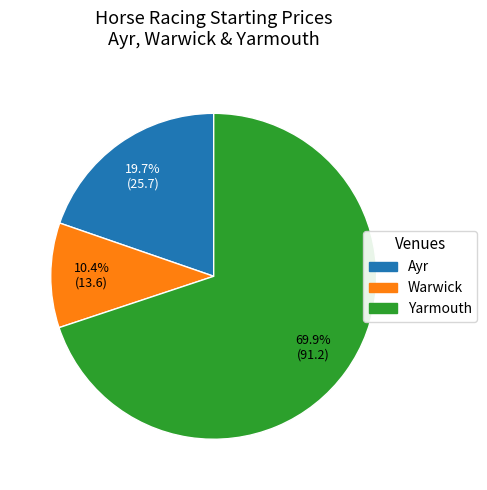

Combined, what portion of the pie is Warwick and Ayr?

30.1%